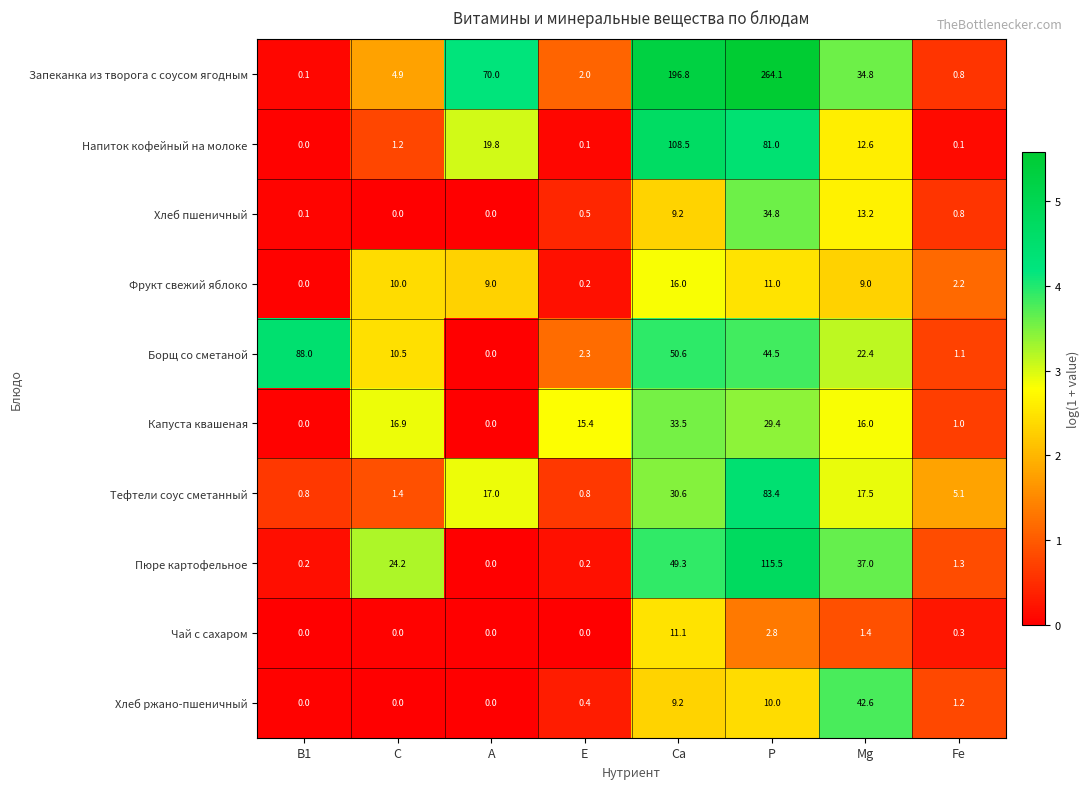

What is the sum of all Капуста квашеная values?

112.2